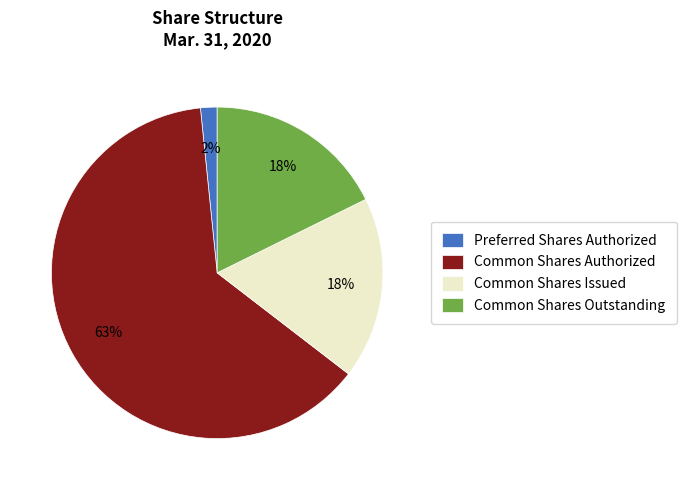

Is it true that Common Shares Authorized is 52% of the pie?

False